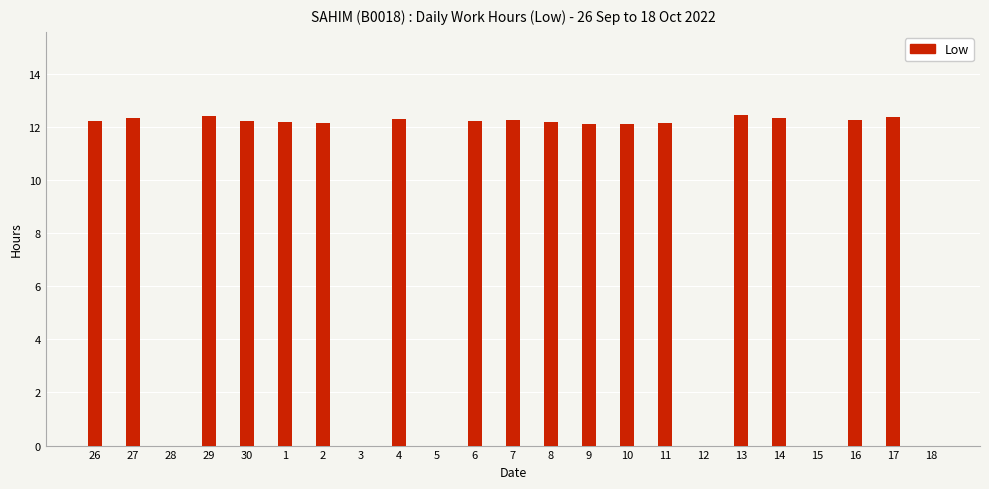

Are the bars horizontal?

No